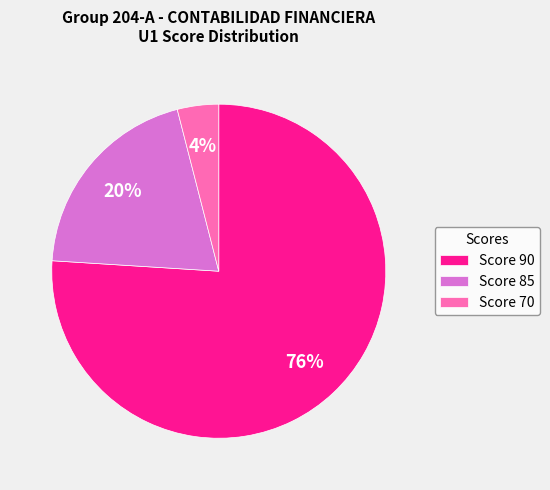

Count the number of slices in the pie.

3